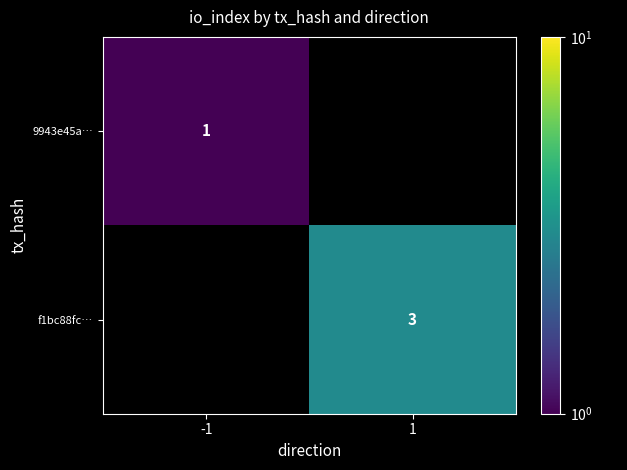

Is the value of f1bc88fc… at 1 greater than the value of 9943e45a… at -1?

Yes